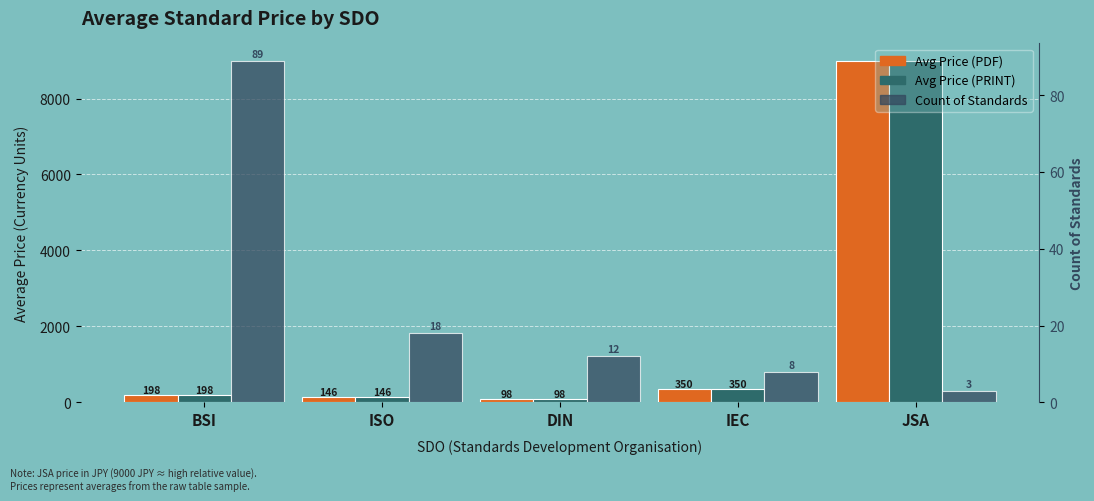

What is the difference between the maximum and minimum values in the Avg Price (PRINT) series?

8902.1